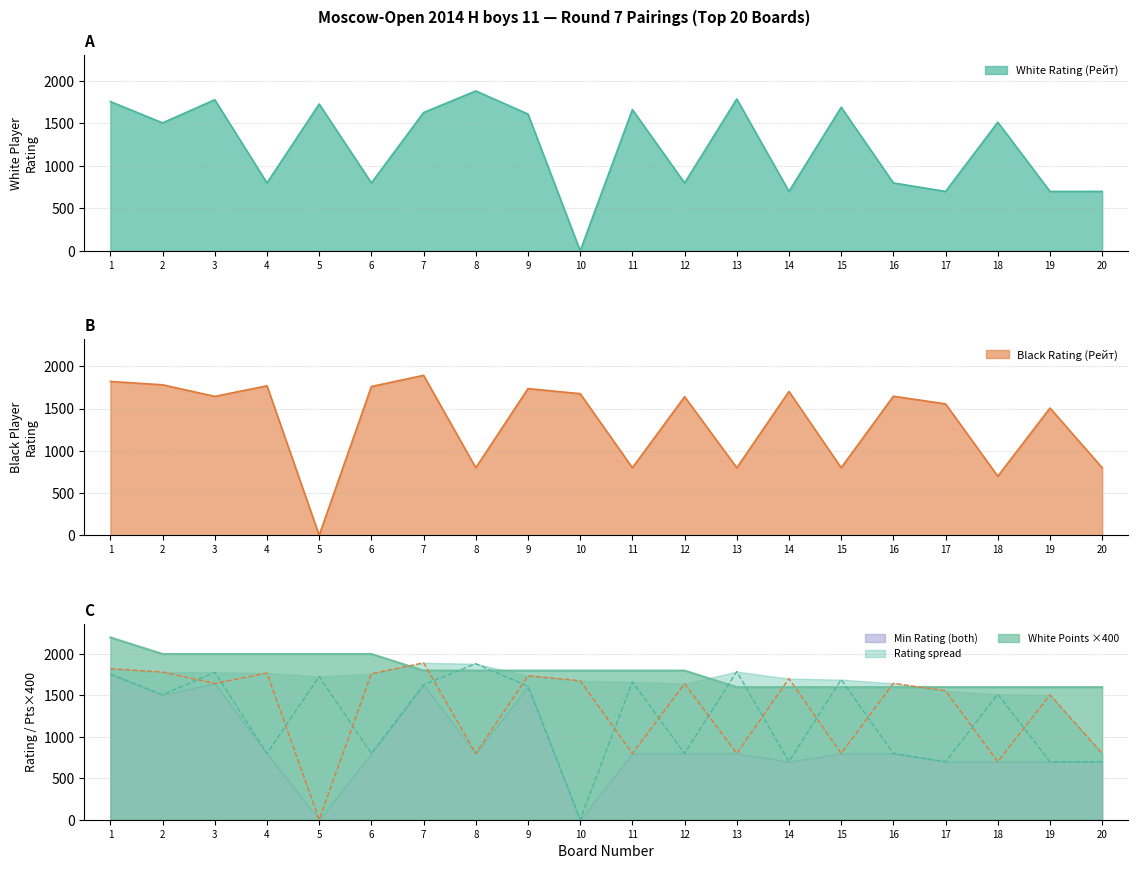

What is the spread (max minus min) of values at 18?

900